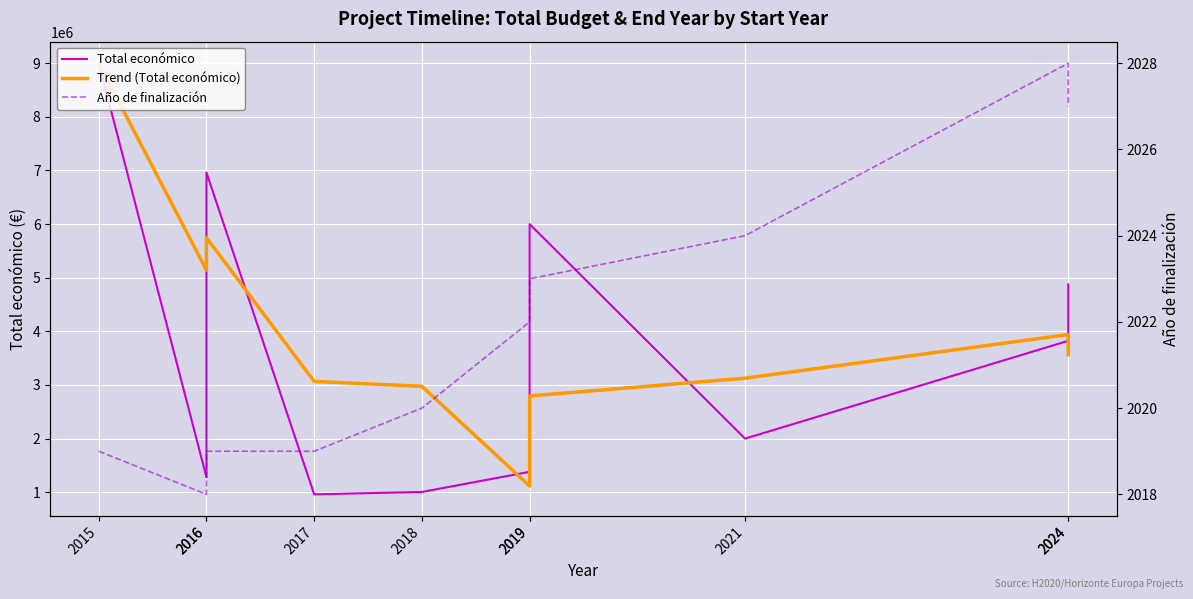

Where is Total económico nearest to the value 4980180?

2024